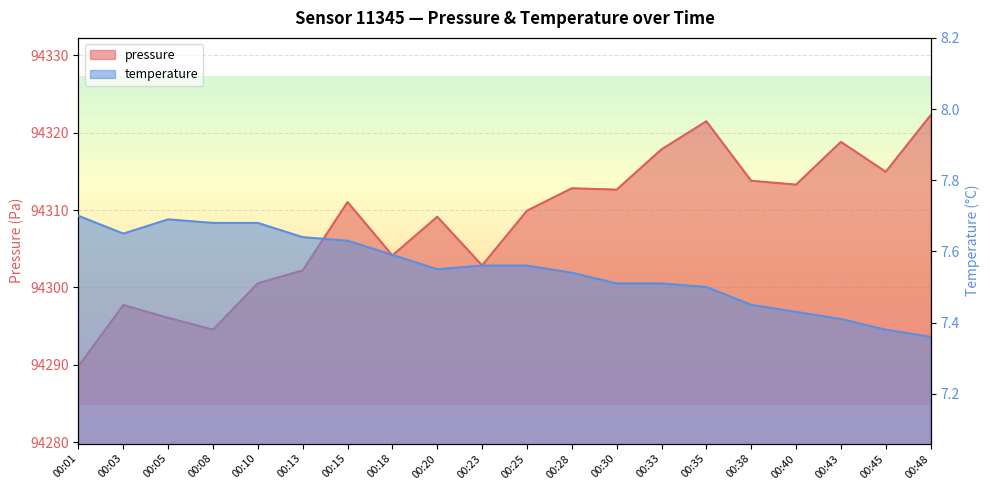

How many interior local peaks does the temperature series have?

1